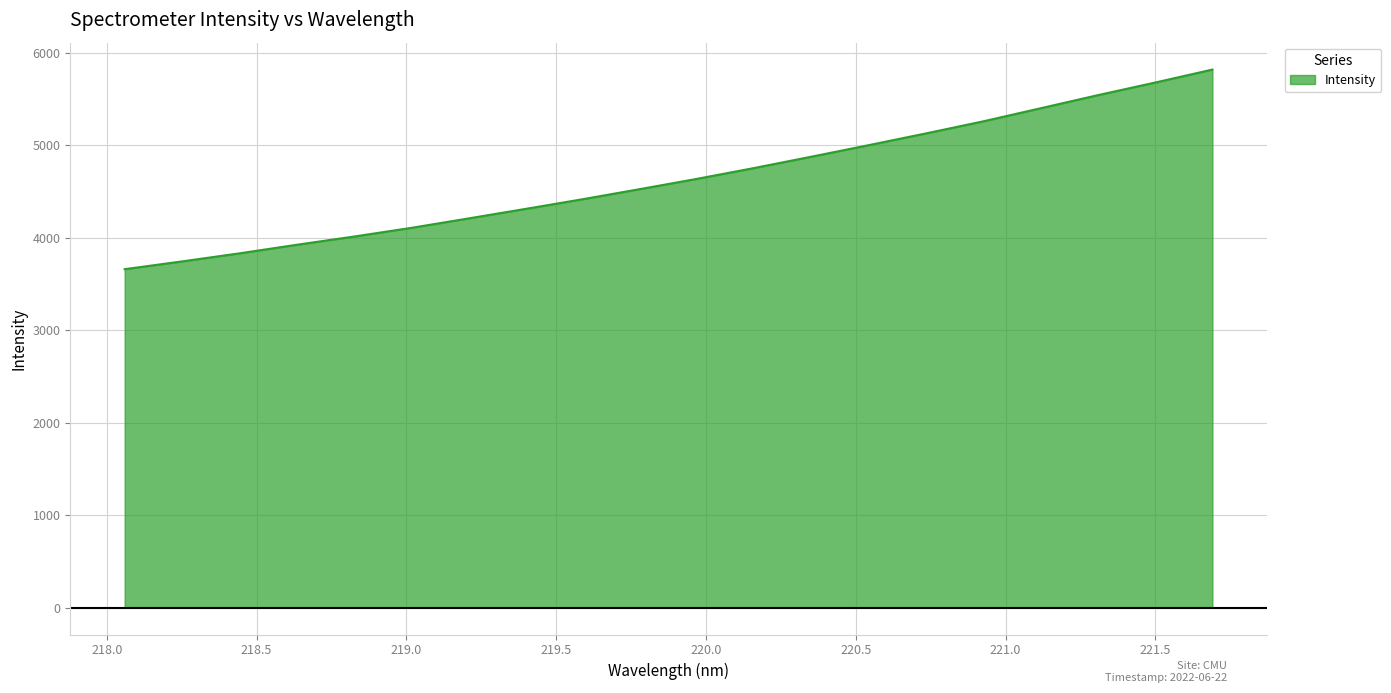

What is the maximum value shown in the chart?

5817.1